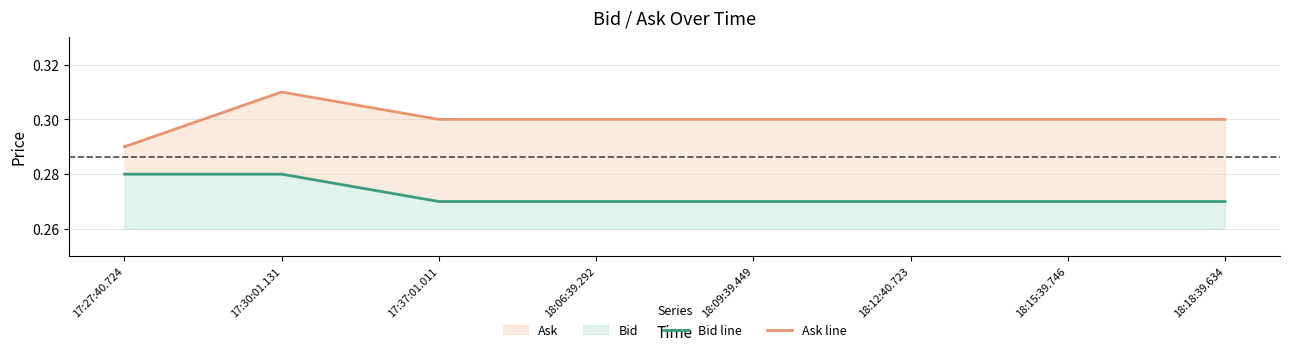

What position from the right is 18:12:40.723?

3